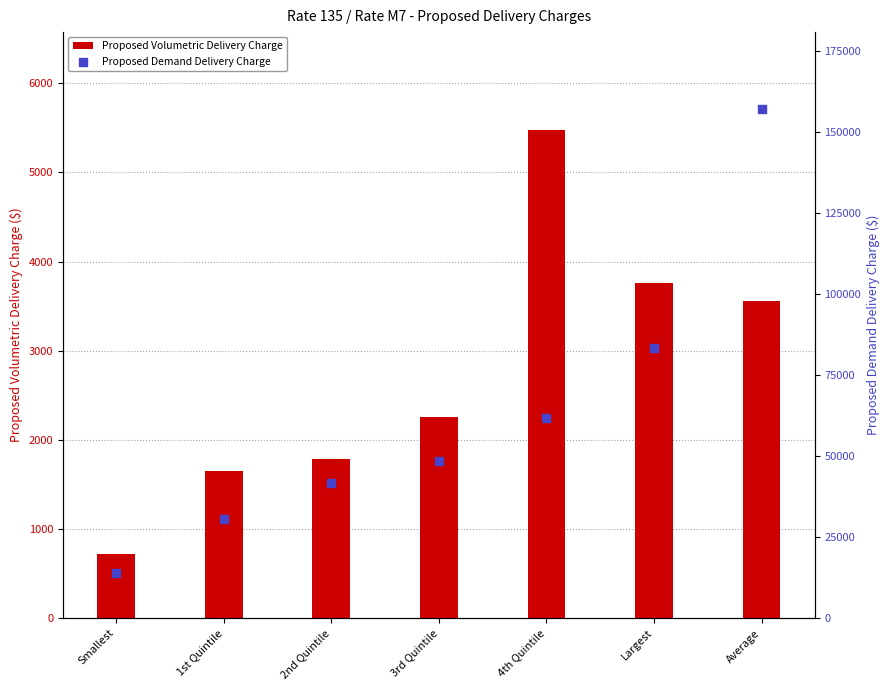

What are all the series names shown in the legend?

Proposed Volumetric Delivery Charge, Proposed Demand Delivery Charge